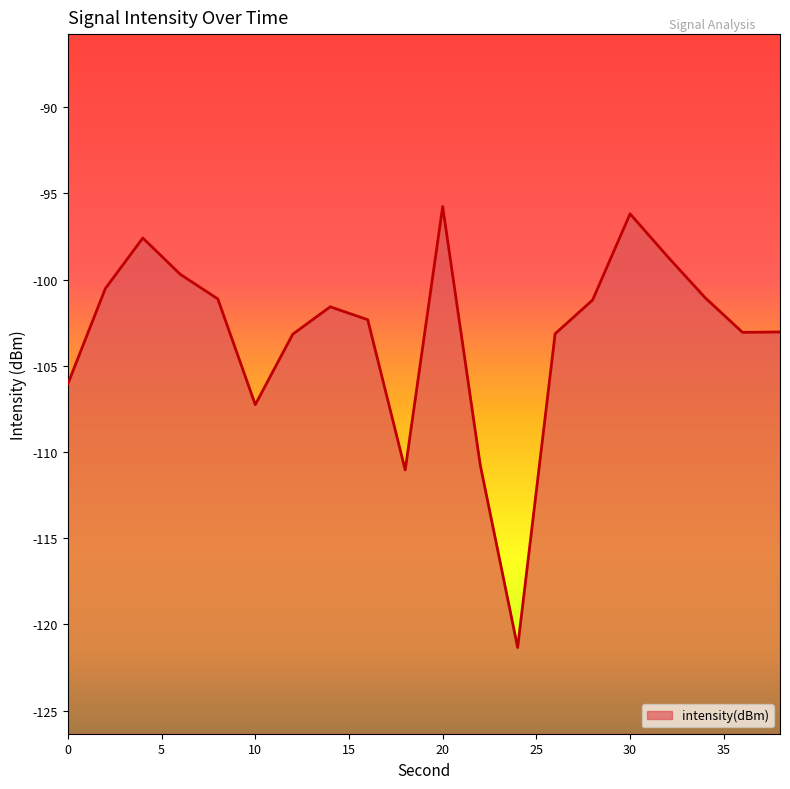

List the labels in order of value, smallest first.

24, 18, 22, 10, 0, 12, 26, 36, 38, 16, 14, 28, 8, 34, 2, 6, 32, 4, 30, 20